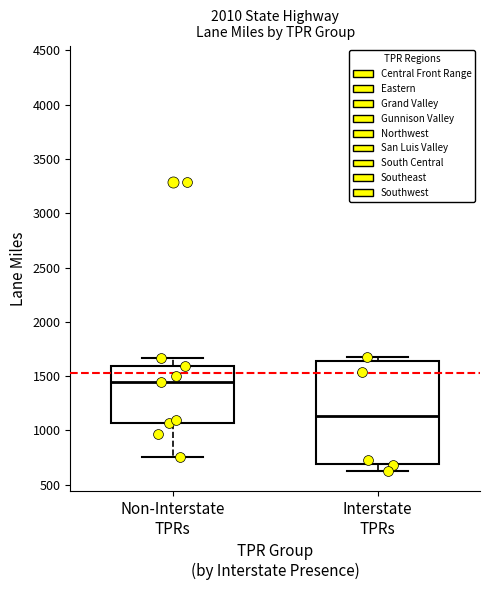

Reading left to right, transcribe this box plot: for each box, give where its median line is, the range the box spans, and where its two whiskers end, as read against the y-axis. The values are not printed on the chart, so give them approximately, as read against the axis.

Non-Interstate TPRs: median 1450, box 1050 to 1600, whiskers 750 to 1650
Interstate TPRs: median 1150, box 700 to 1650, whiskers 650 to 1700